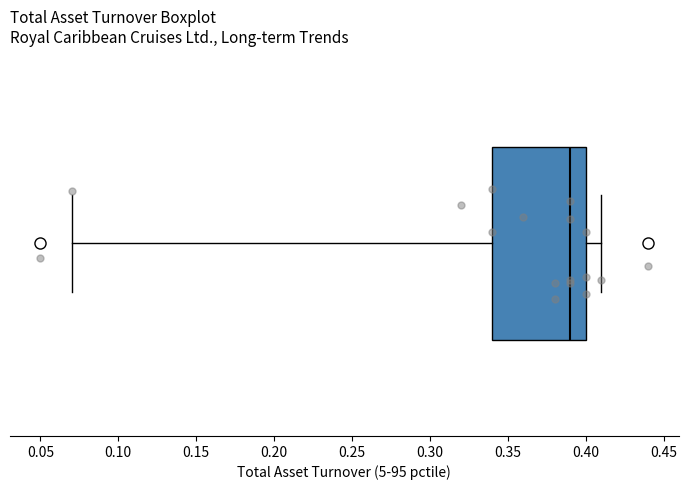

Read this box plot against the x-axis: the position of the median line, the range covered by the box, and the ends of both whiskers. The values are not printed on the chart, so give them approximately, as read against the axis.

median 0.39, box 0.34 to 0.40, whiskers 0.07 to 0.41